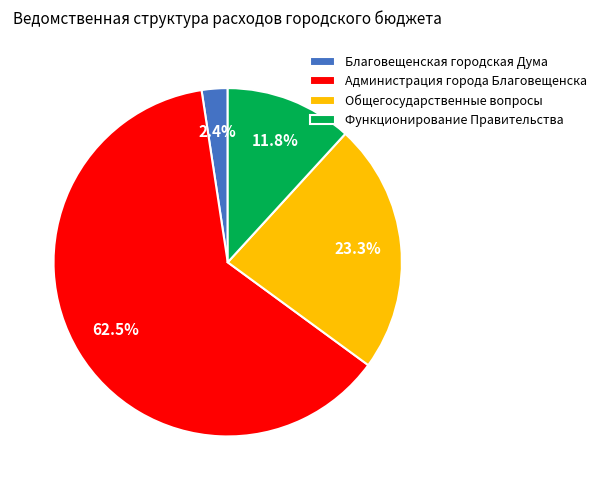

Count the number of slices in the pie.

4